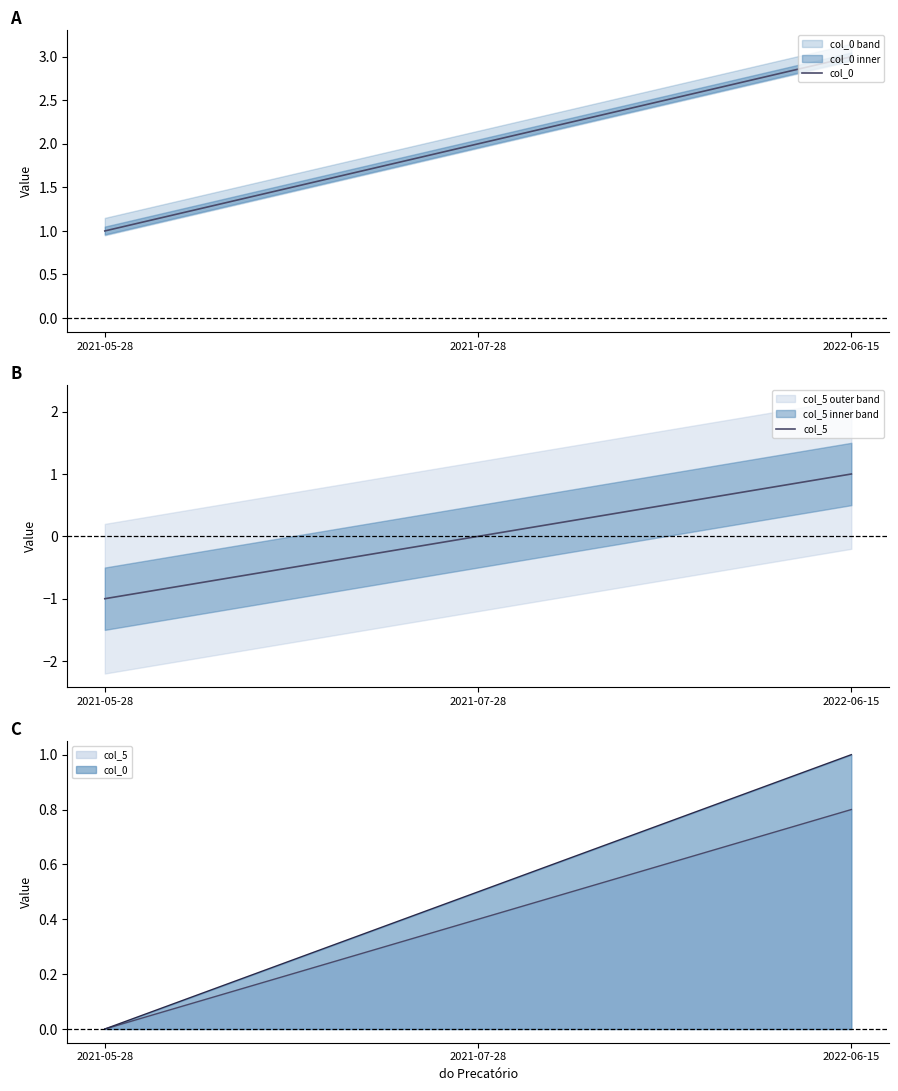

What are all the series names shown in the legend?

col_0, col_5